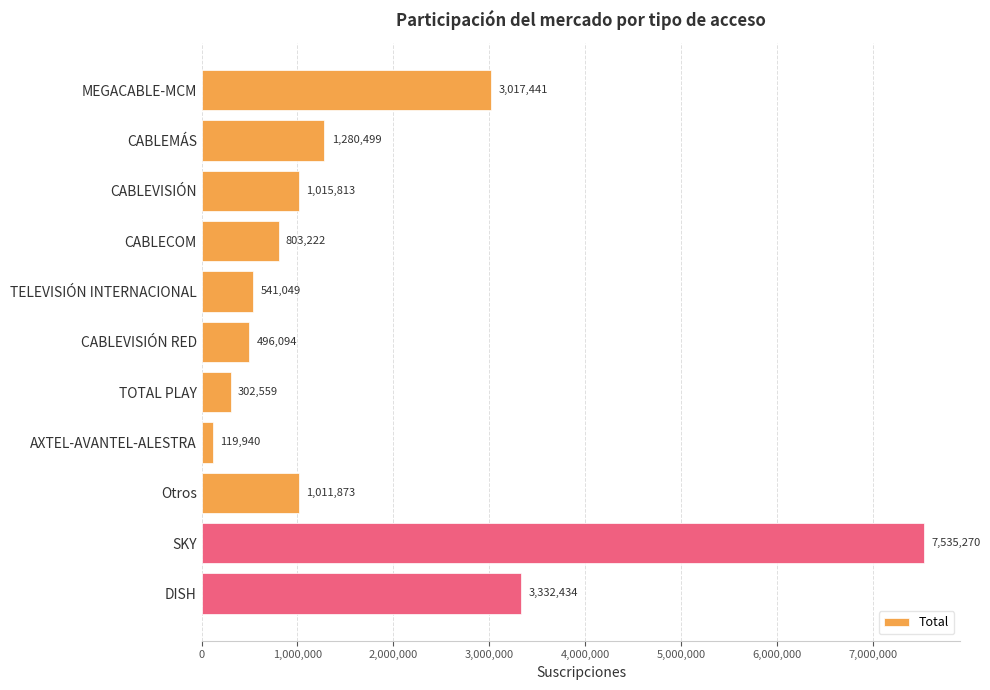

What is the ratio of the value at CABLEMÁS to the value at TELEVISIÓN INTERNACIONAL?

2.4